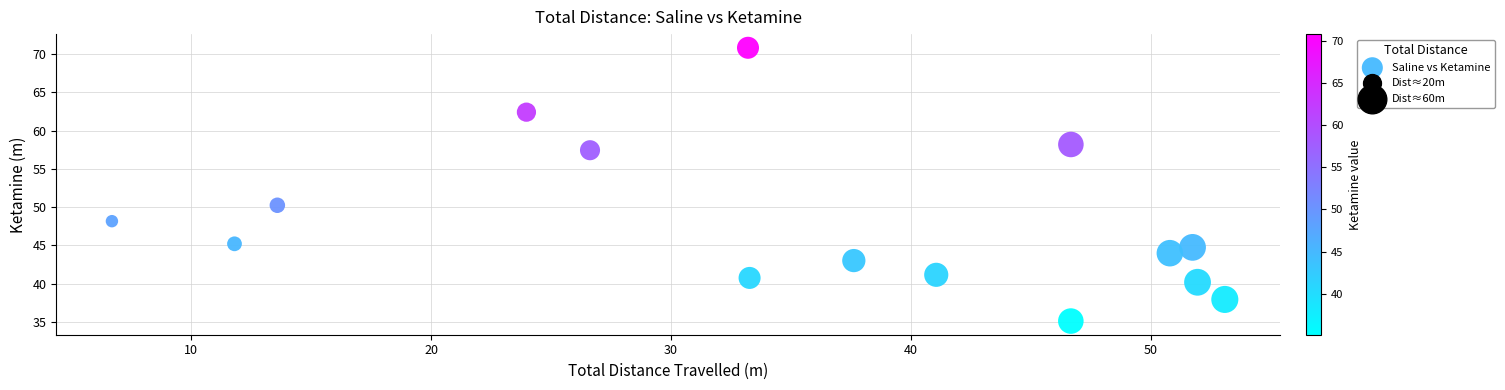

What is the range of X values (max minus min)?

46.4